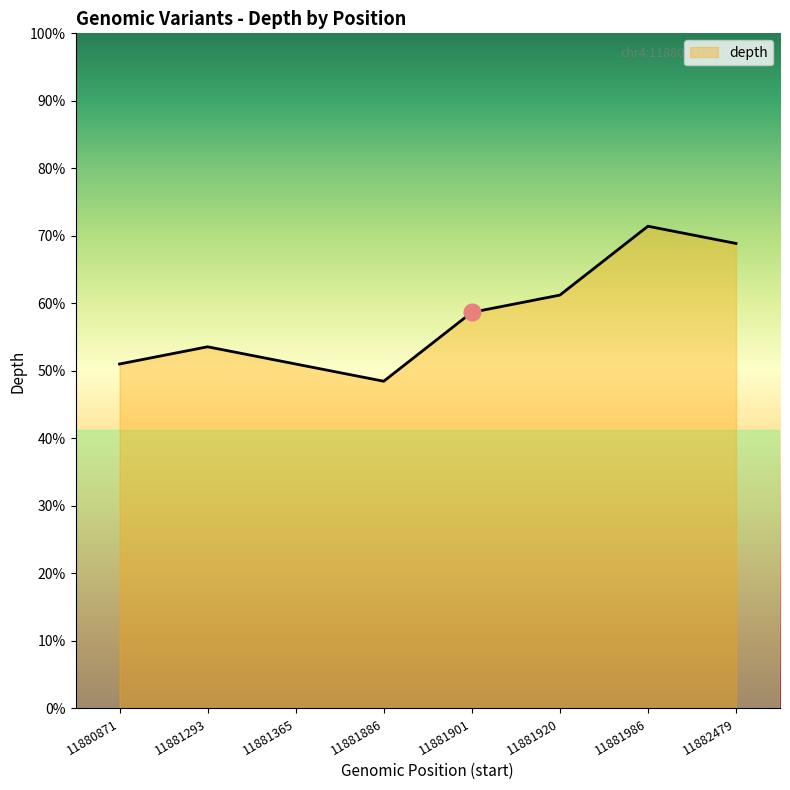

The chart shows a value of 15 at 11881901. True or false?

False